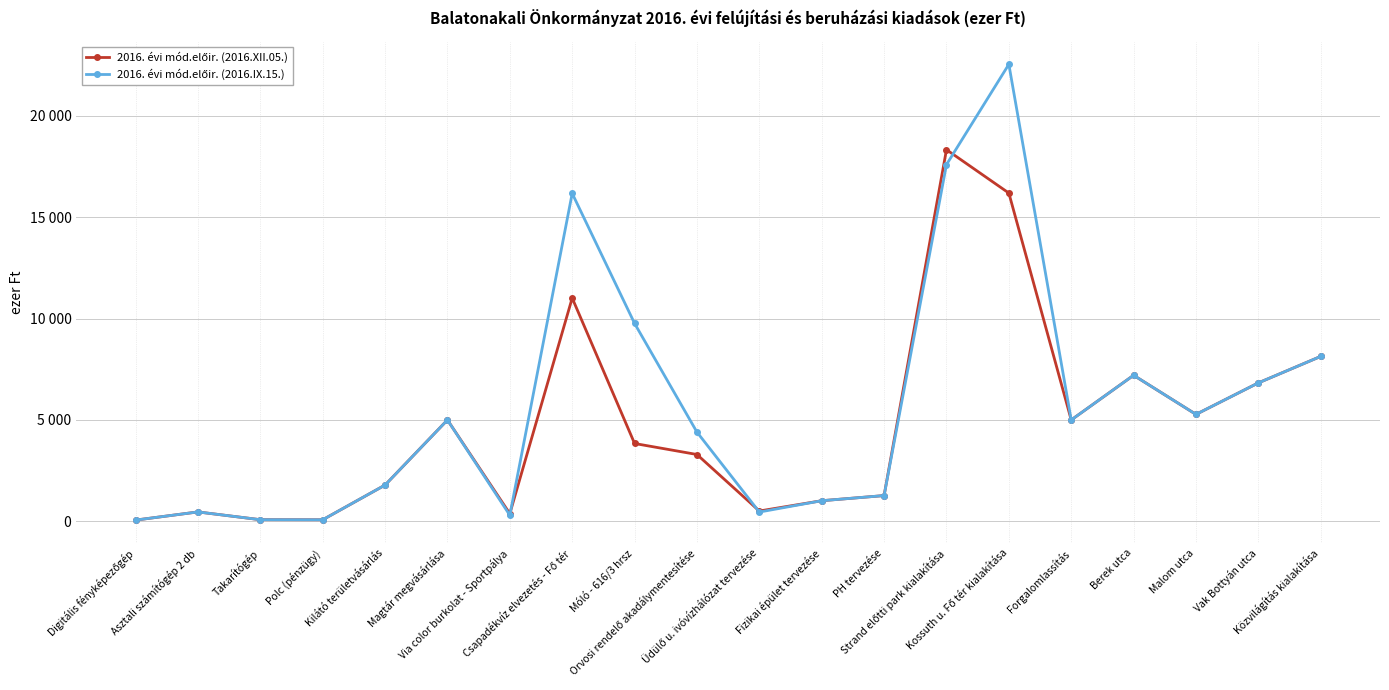

At which category is the sum across all series the highest?

Kossuth u. Fő tér kialakítása